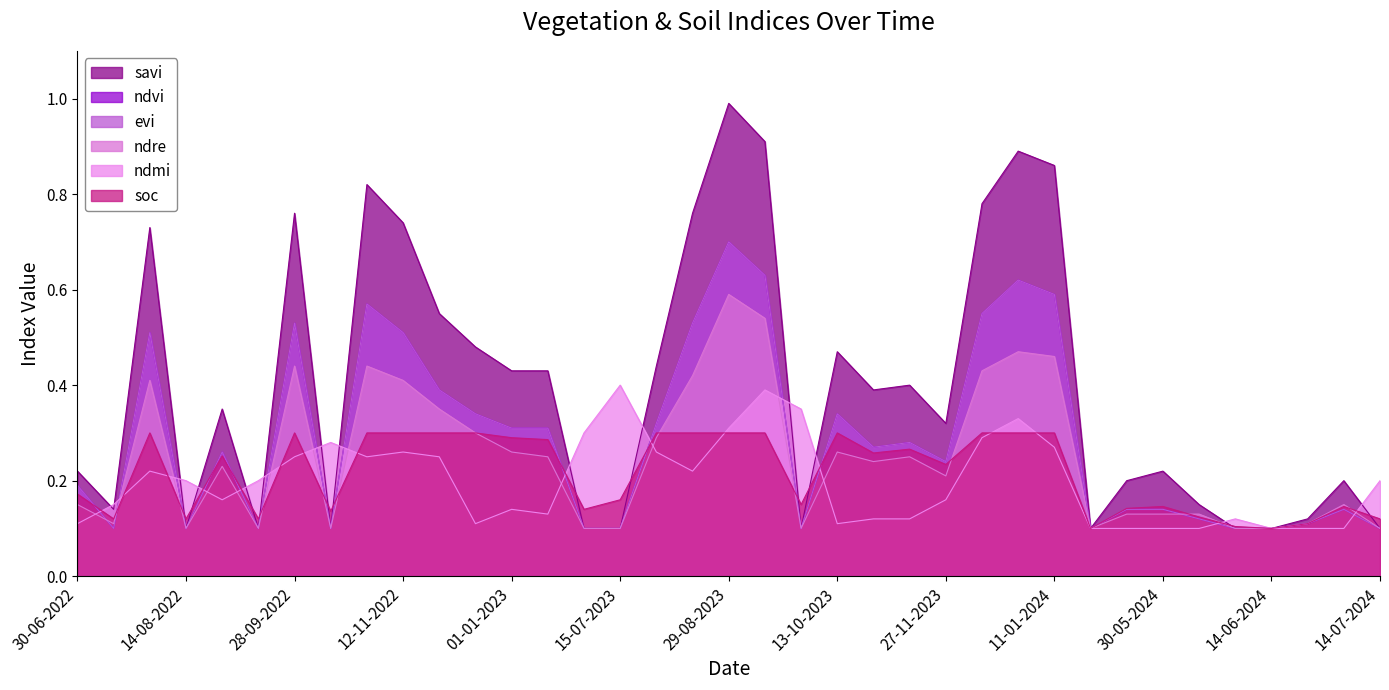

Rank the categories by ndre value from highest to lowest.

29-08-2023, 13-09-2023, 01-01-2024, 11-01-2024, 28-09-2022, 28-10-2022, 12-12-2023, 14-08-2023, 30-07-2022, 12-11-2022, 27-11-2022, 12-12-2022, 30-07-2023, 01-01-2023, 13-10-2023, 11-01-2023, 12-11-2023, 28-10-2023, 29-08-2022, 27-11-2023, 30-06-2022, 24-06-2024, 25-05-2024, 30-05-2024, 04-06-2024, 15-07-2022, 19-06-2024, 14-08-2022, 13-09-2022, 13-10-2022, 30-06-2023, 15-07-2023, 28-09-2023, 20-05-2024, 09-06-2024, 14-06-2024, 14-07-2024